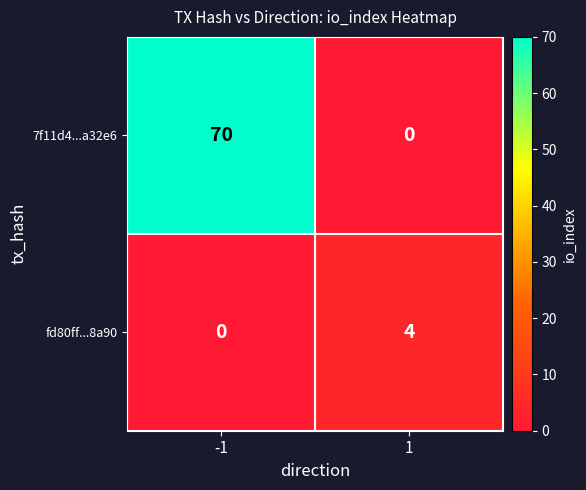

Reading right to left, extract all data points from this chart.

7f11d4...a32e6: 0	70
fd80ff...8a90: 4	0